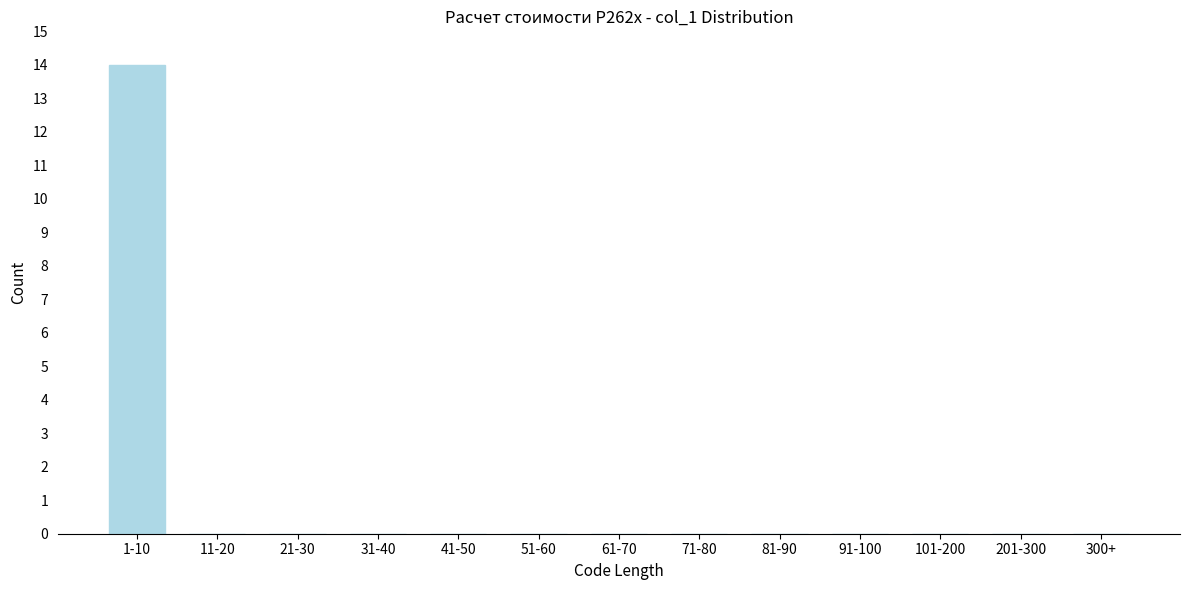

Reading left to right, list all the values displayed in this chart.

1-10=14	11-20=0	21-30=0	31-40=0	41-50=0	51-60=0	61-70=0	71-80=0	81-90=0	91-100=0	101-200=0	201-300=0	300+=0